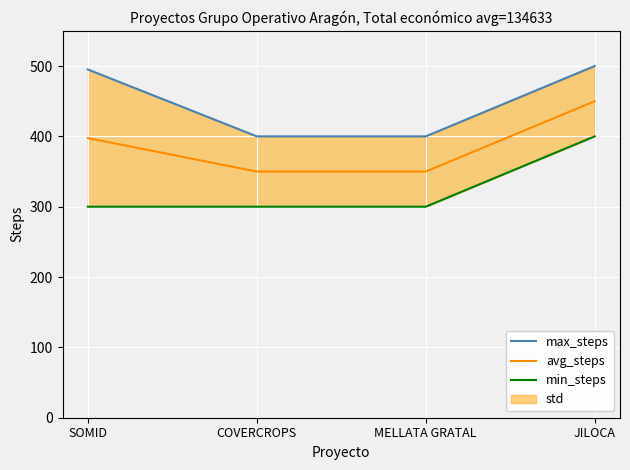

Which label corresponds to the largest value in the chart?

JILOCA